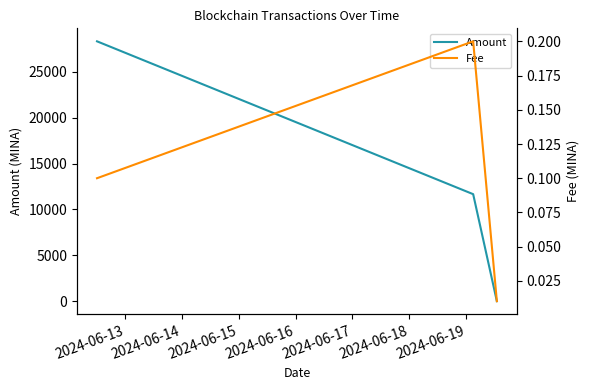

Which series changed the most between 2024-06-13 and 2024-06-14?

Amount